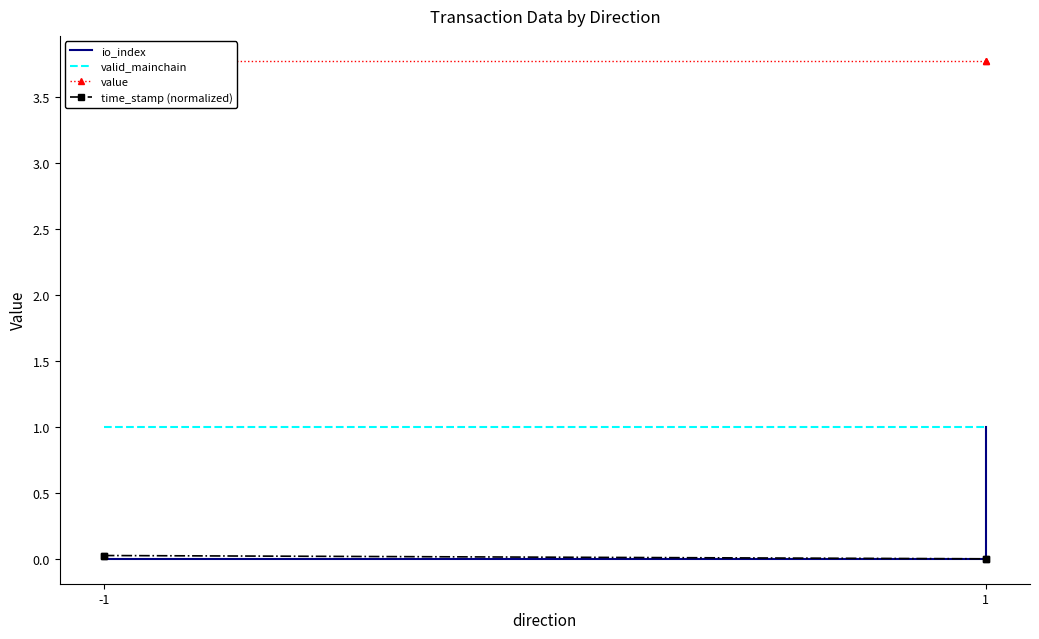

What is the value of the value point at the 1st from the left?

3.8